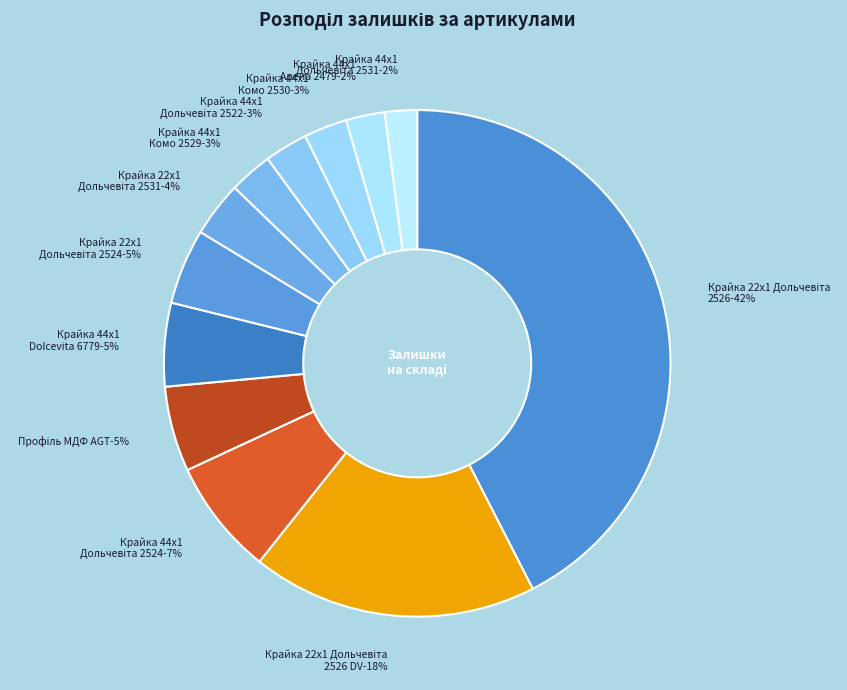

To the nearest percent, what is the combined percentage of Крайка 44x1 Комо 2530 and Крайка 22x1 Дольчевіта 2524?

8%